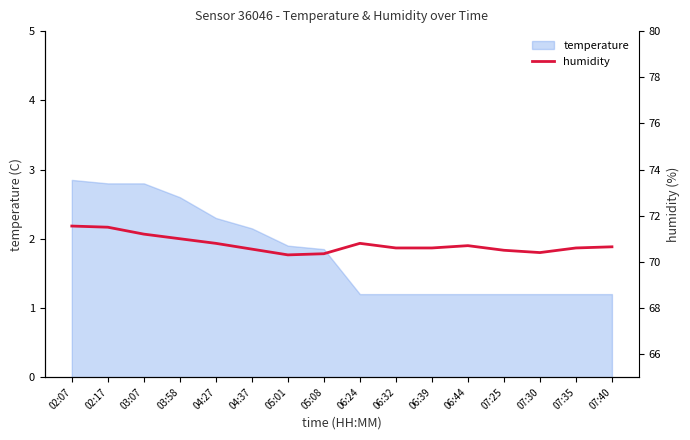

What is the maximum value for temperature?

2.9